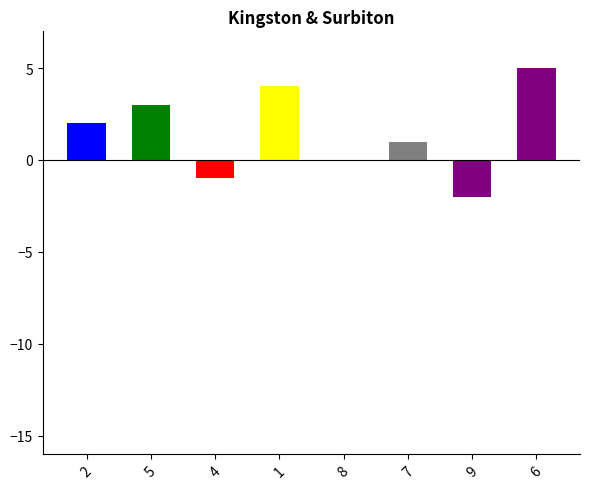

What is the sum of all values?

12